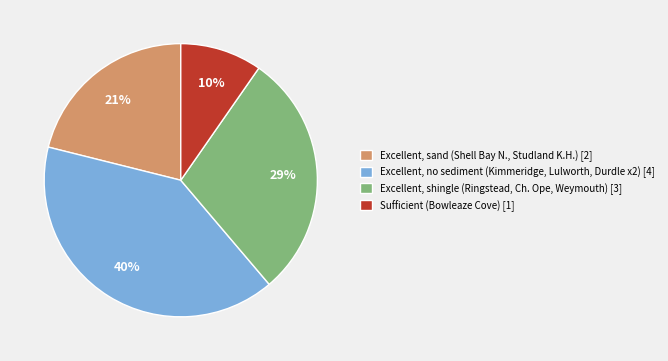

To the nearest percent, what percentage of the pie is Excellent, shingle (Ringstead, Ch. Ope, Weymouth) [3]?

29%